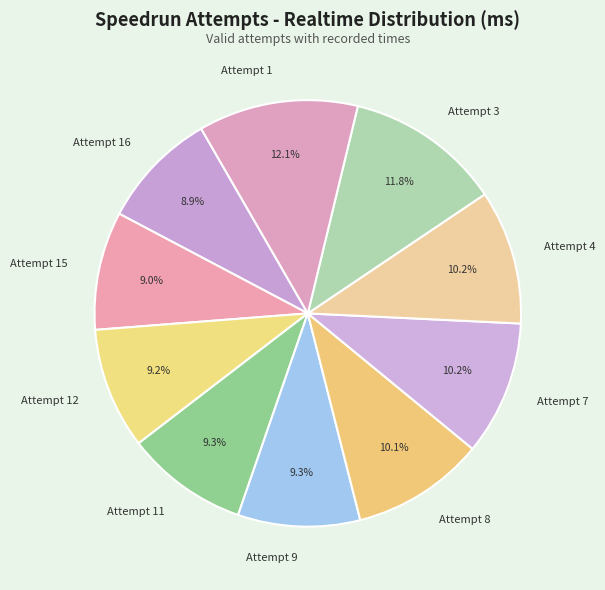

Is there any slice that represents more than half of the pie?

No